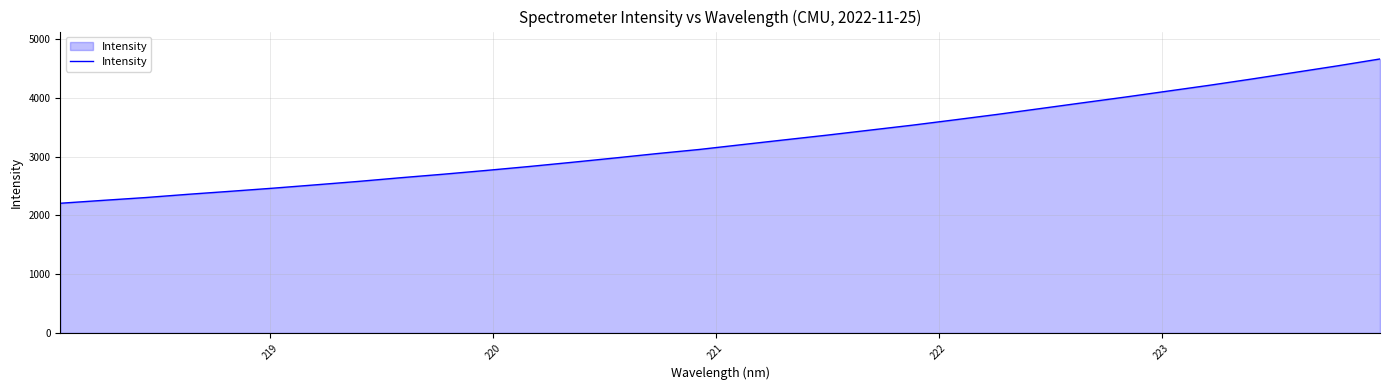

What is the smallest value displayed?

2205.1